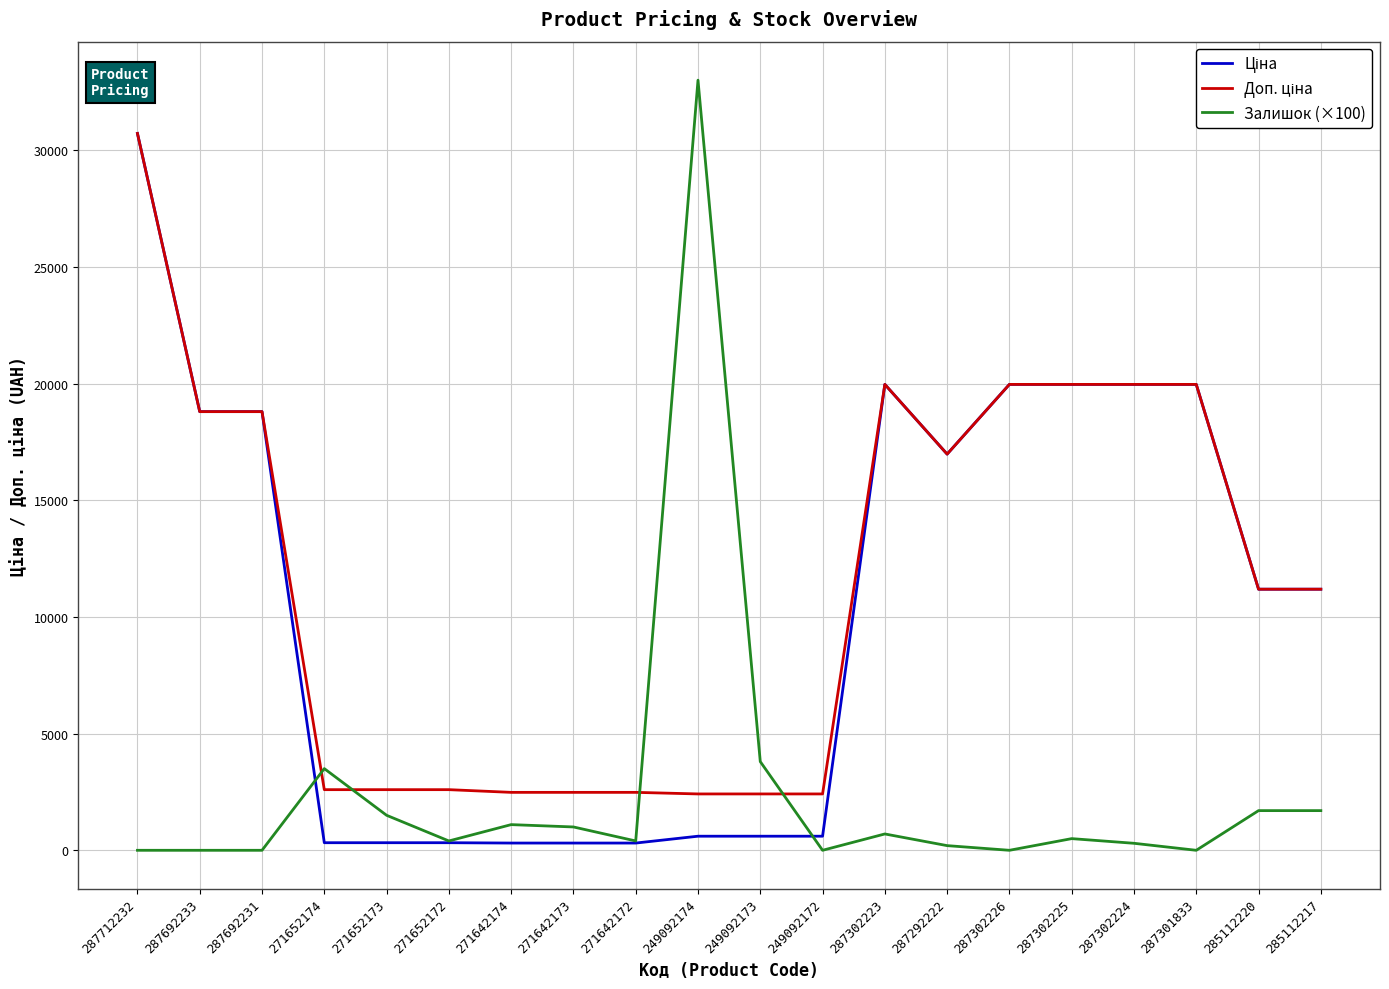

At which category is the sum across all series the highest?

287712232